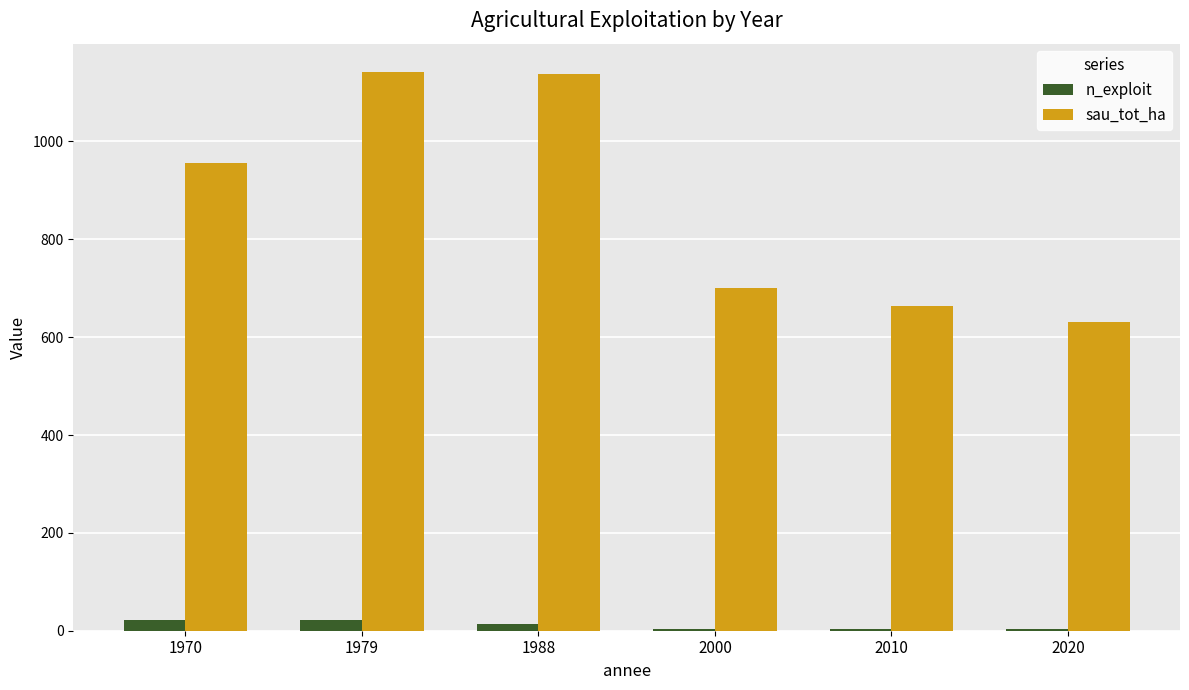

The sau_tot_ha series shows 700.0 at 2000. True or false?

True